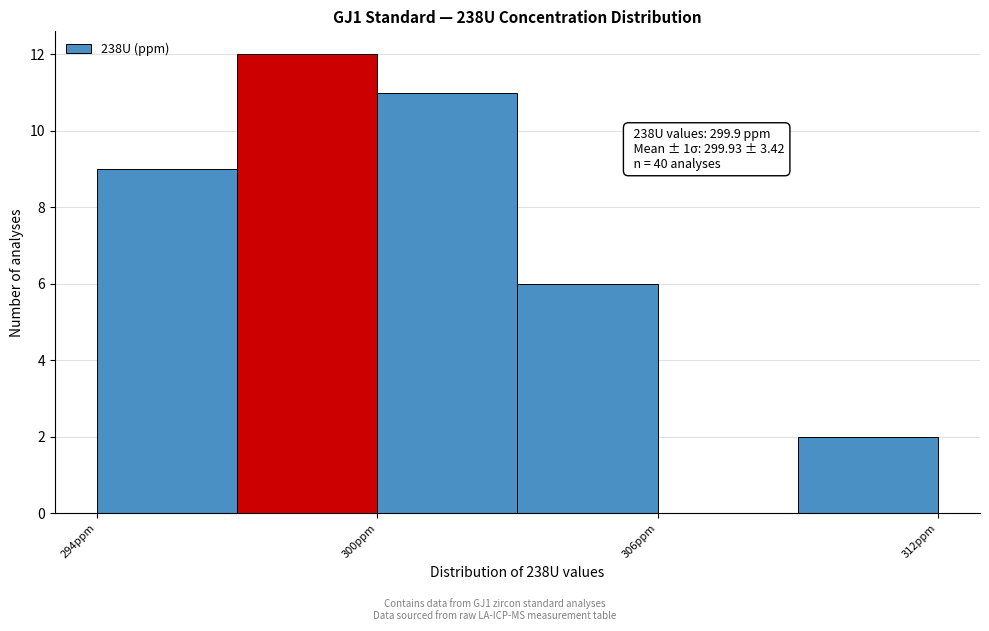

Around what value on the x-axis is the tallest bar? Give the approximate position of its centre, as read against the axis.

299